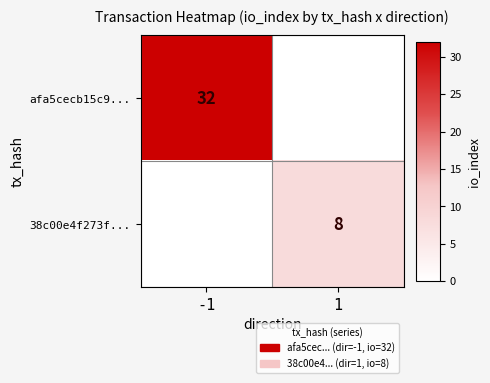

Is it true that 38c00e4f273f... equals 12 at 1?

False